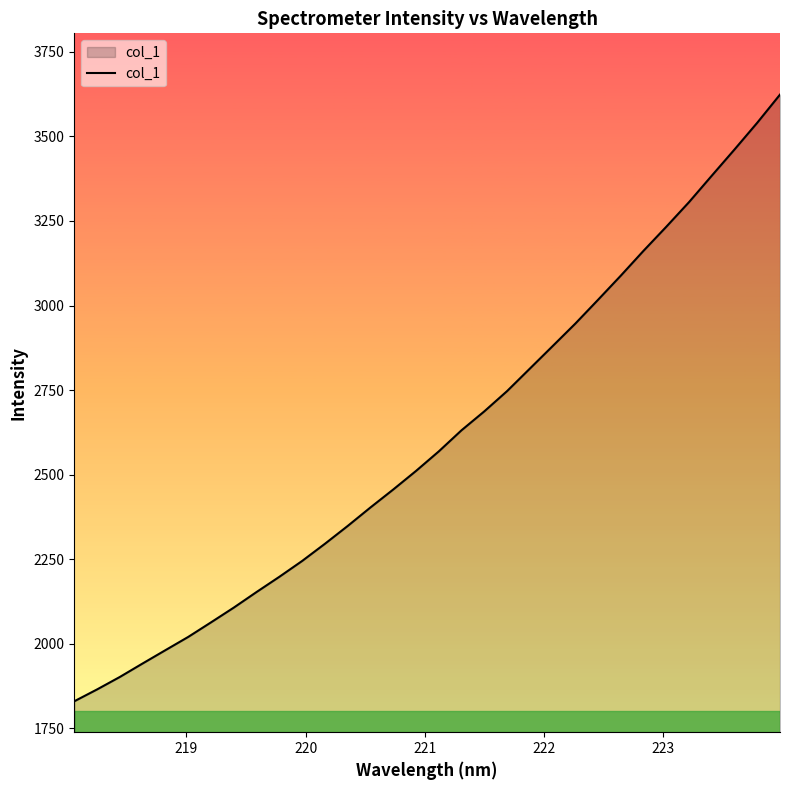

What is the difference between the maximum and minimum values?

1794.3